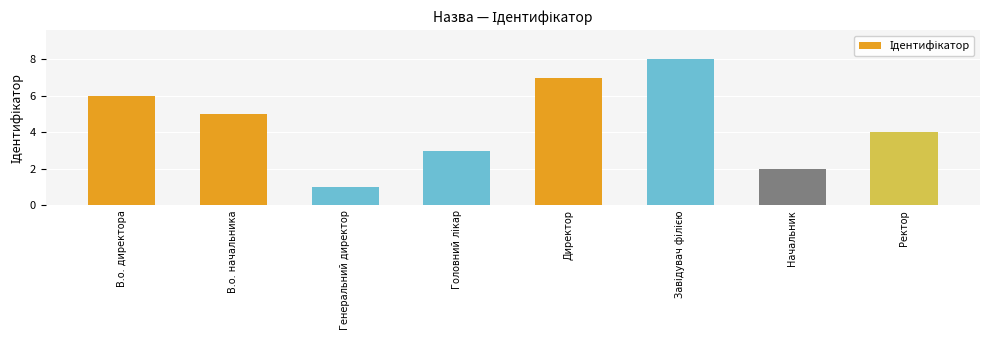

What is the maximum value shown in the chart?

8